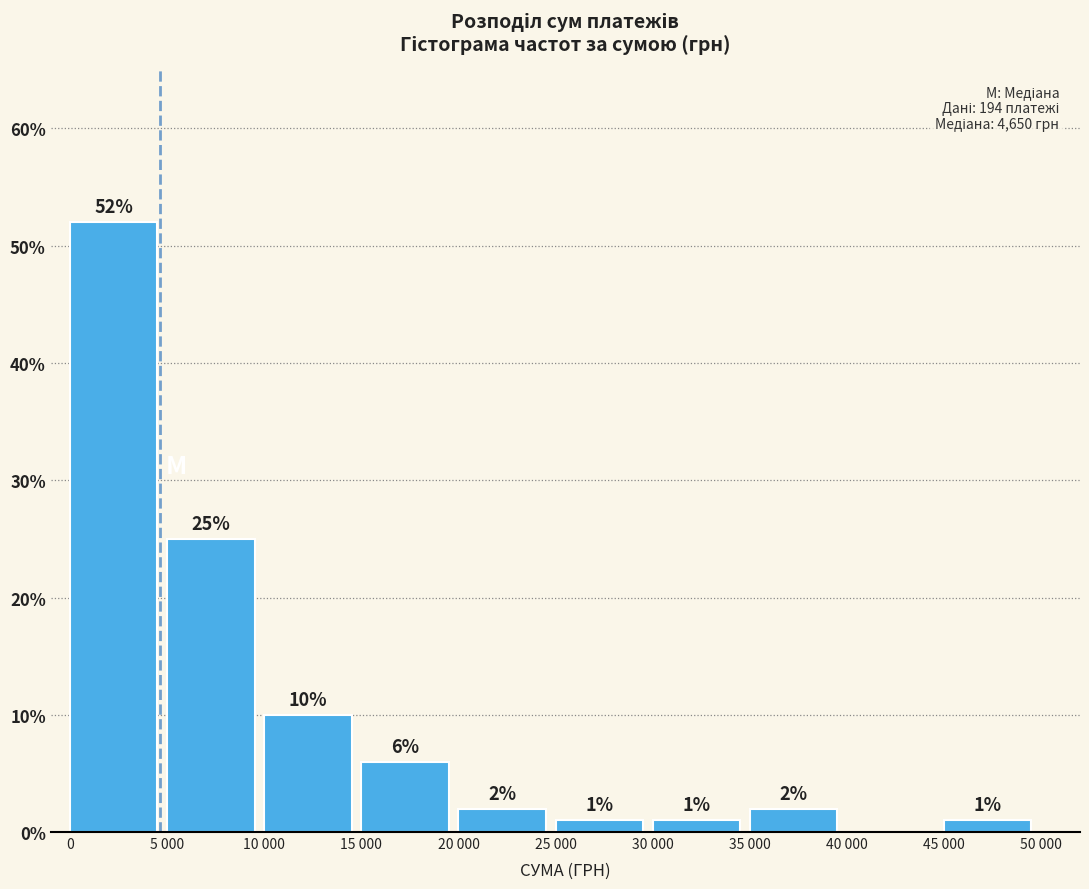

Reading left to right, transcribe all the data shown in this chart.

0=52	5 000=25	10 000=10	15 000=6	20 000=2	25 000=1	30 000=1	35 000=2	40 000=0	45 000=1